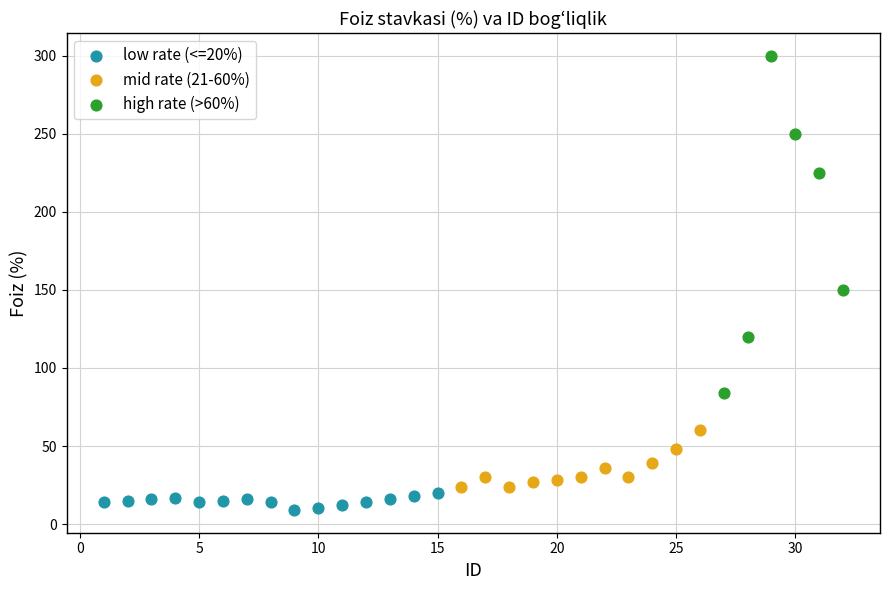

Which series has the widest spread of Y values?

high rate (>60%)